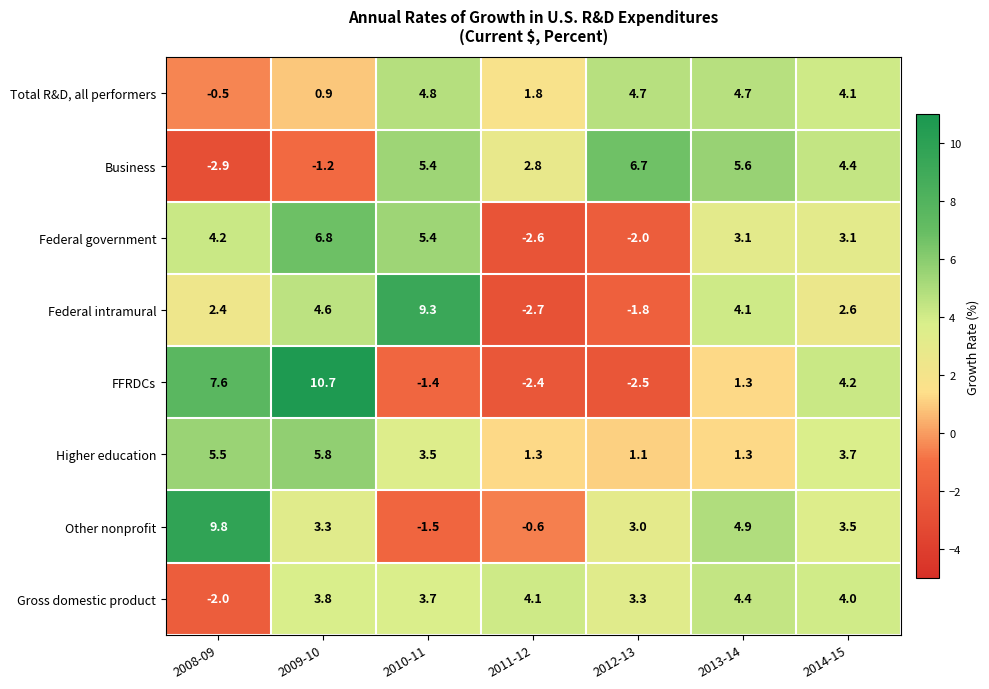

Which category has the highest value in the Gross domestic product series?

2013-14